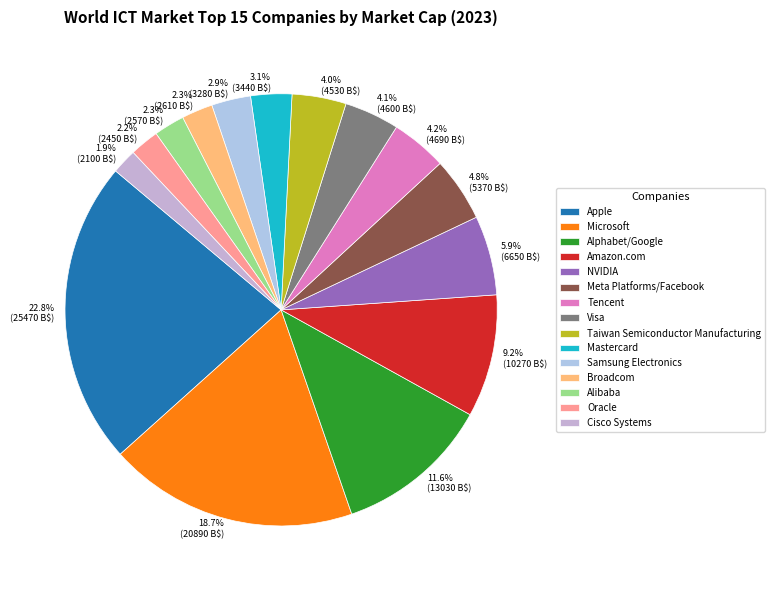

Is the sum of Apple and Microsoft greater than half?

No